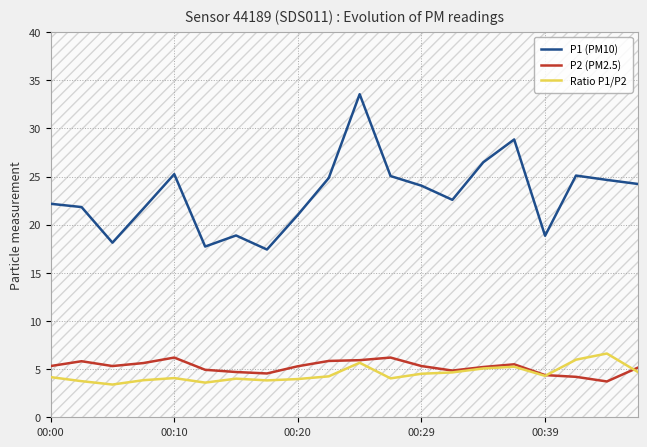

Which series has the largest range (max minus min)?

P1 (PM10)